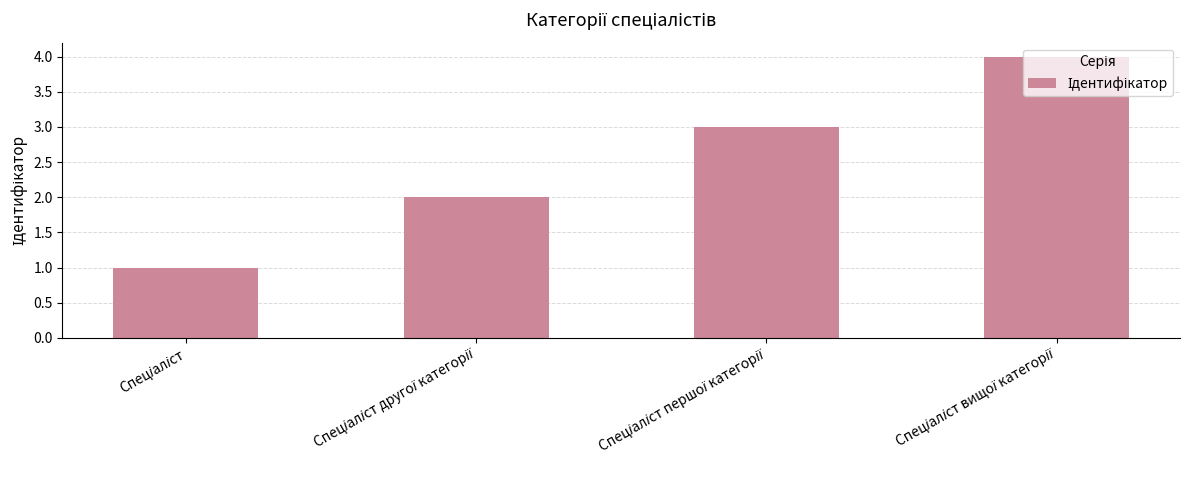

How many values are between 2 and 4?

3